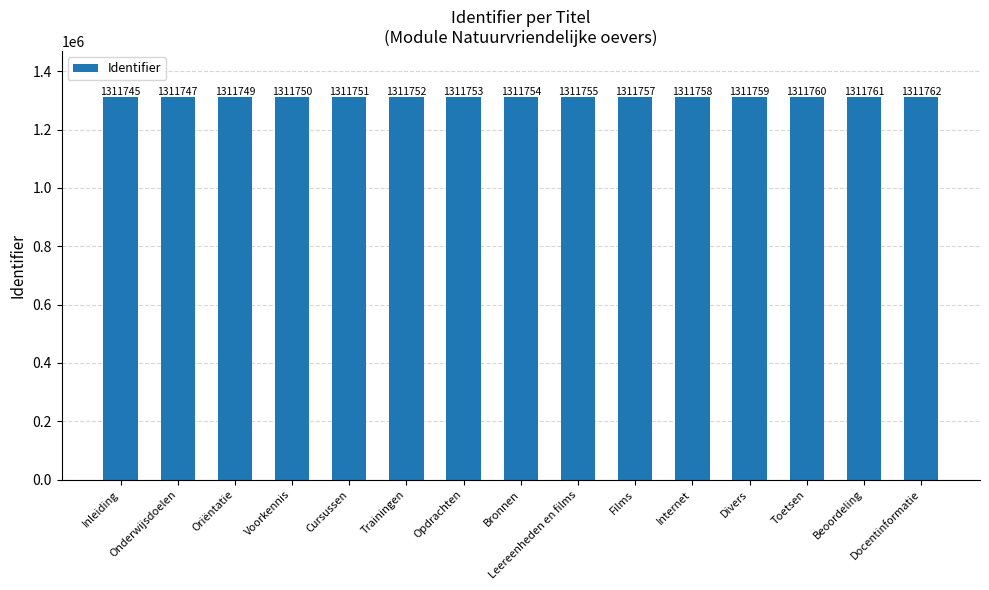

How many data points are less than 1311754?

7